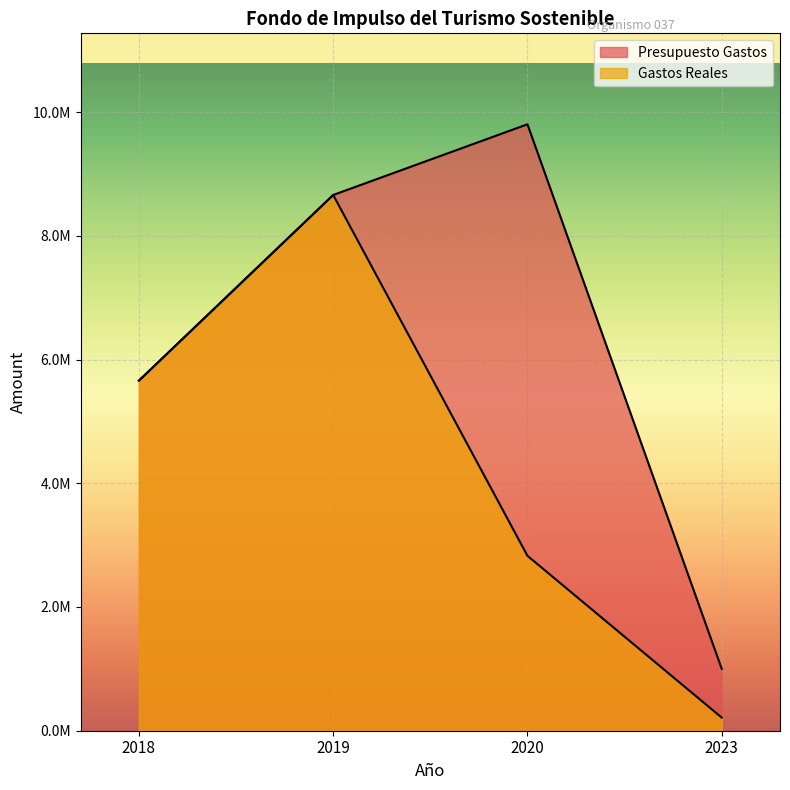

Reading right to left, list all the values displayed in this chart.

Presupuesto Gastos: 2023=1000000.0	2020=9802606.0	2019=8659941.0	2018=5659108.0
Gastos Reales: 2023=212083.5	2020=2827353.0	2019=8659941.0	2018=5659108.0